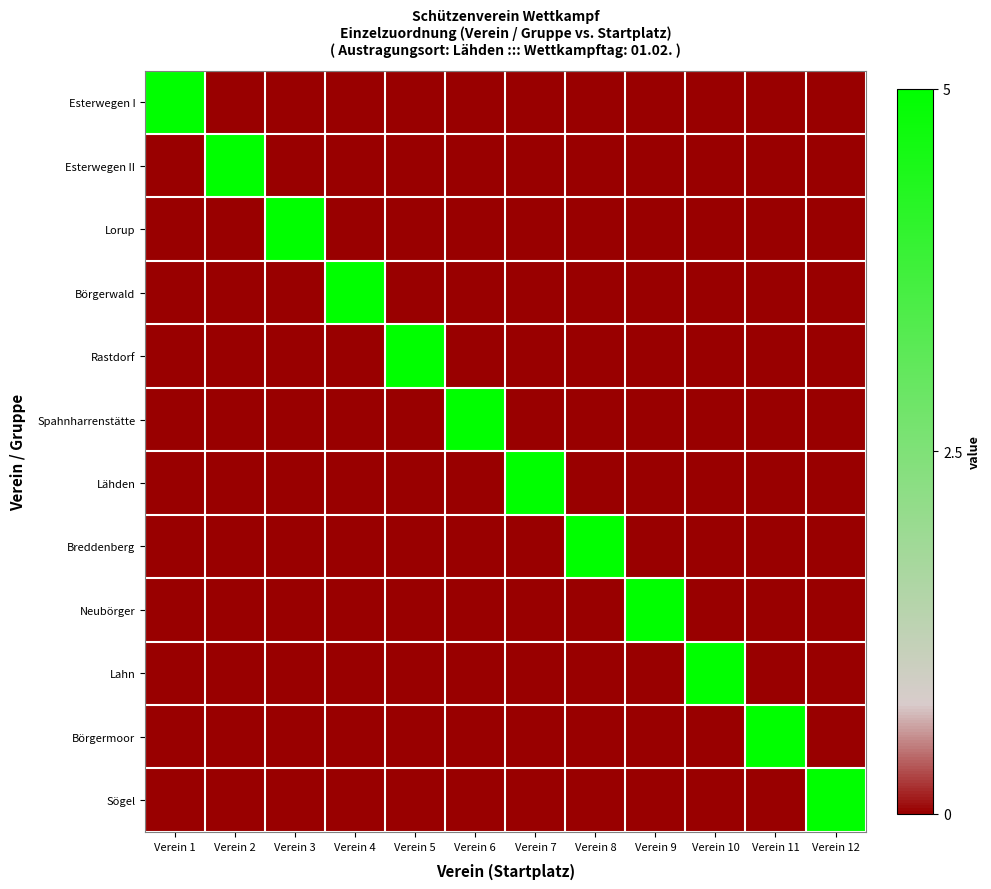

Rank the series at Verein 4 from highest to lowest value.

Börgerwald, Esterwegen I, Esterwegen II, Lorup, Rastdorf, Spahnharrenstätte, Lähden, Breddenberg, Neubörger, Lahn, Börgermoor, Sögel